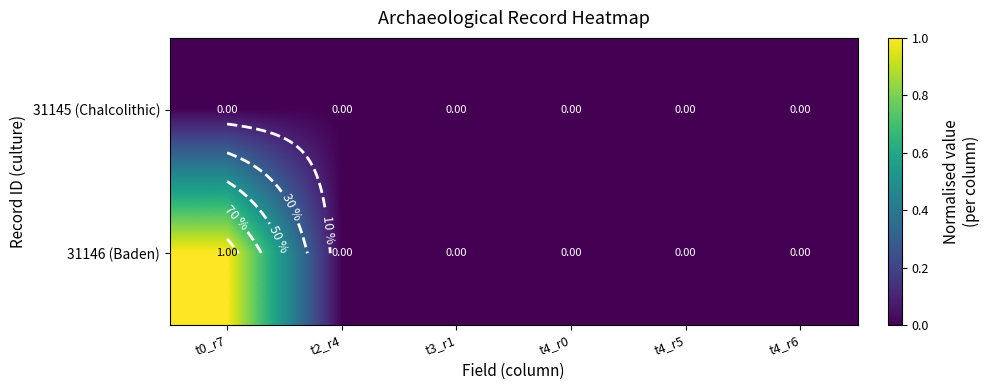

Which label corresponds to the smallest value in the chart?

t0_r7